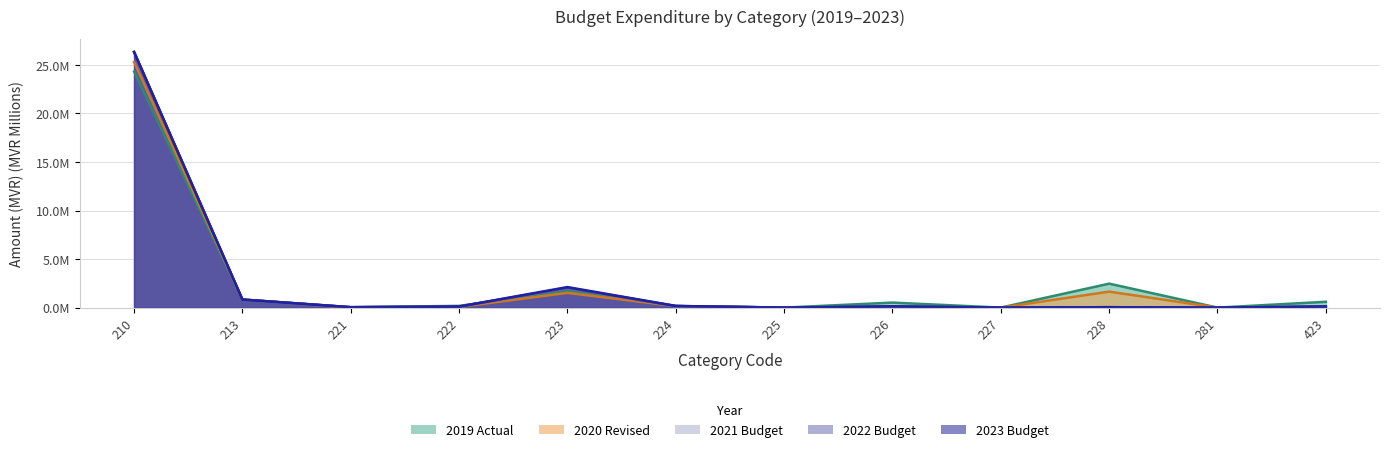

How many interior local peaks does the 2019.ACT series have?

3